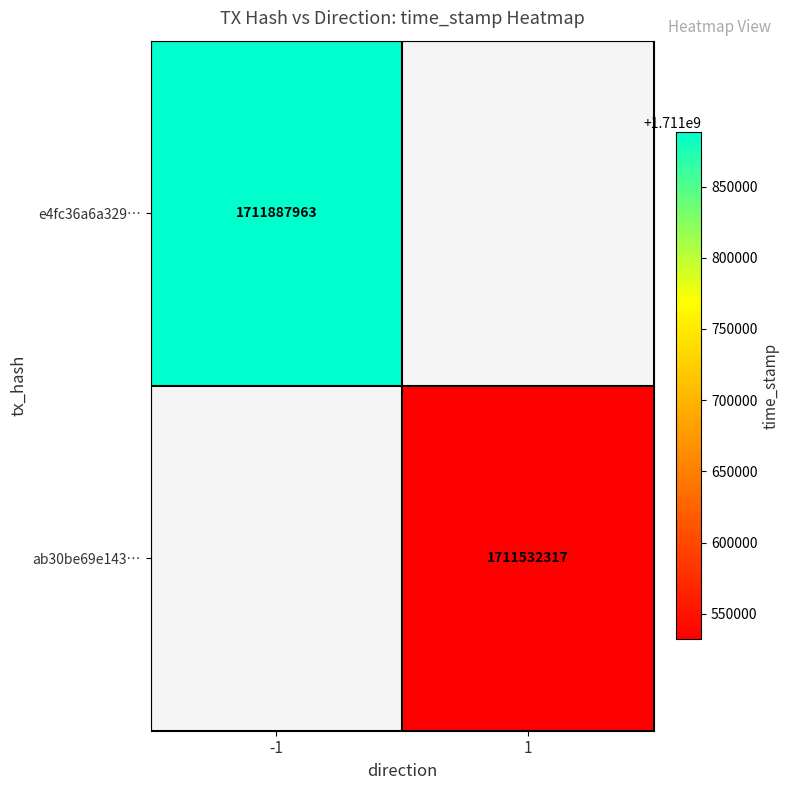

Is it true that e4fc36a6a329… equals 2598020912 at -1?

False